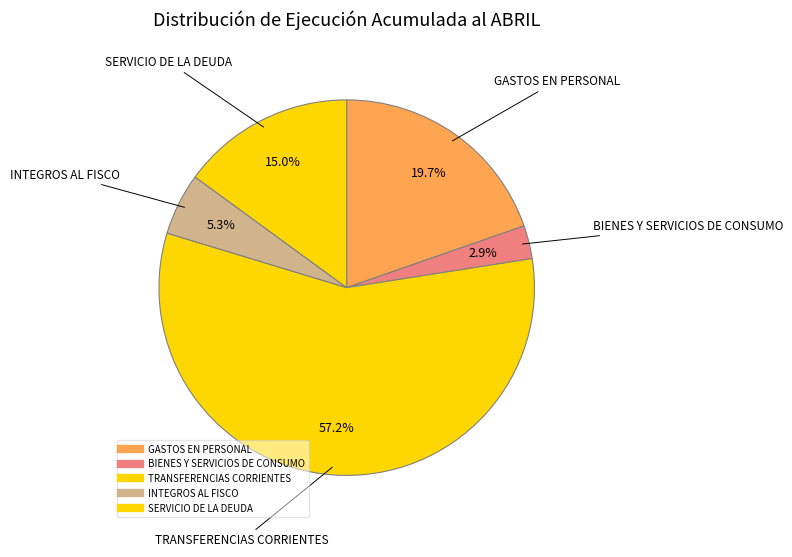

Does TRANSFERENCIAS CORRIENTES account for over 50% of the chart?

Yes